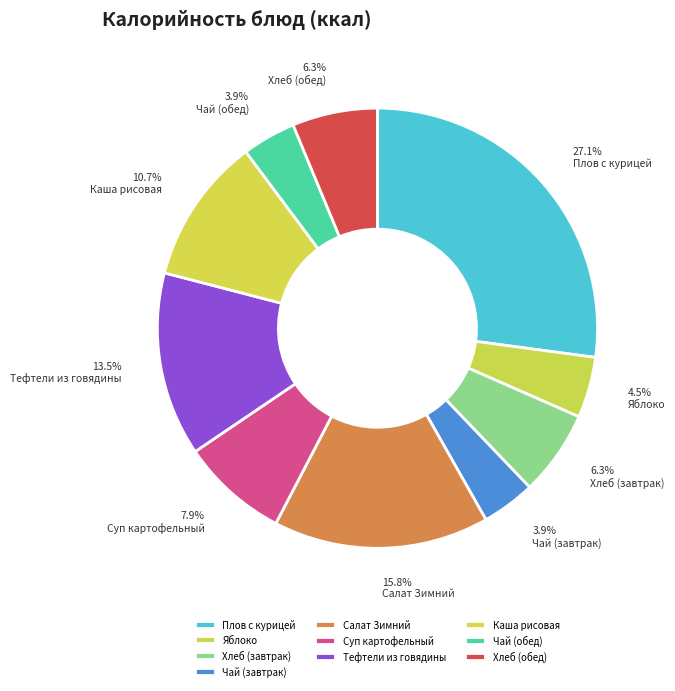

What percentage is the Тефтели из говядины slice, to the nearest percent?

14%